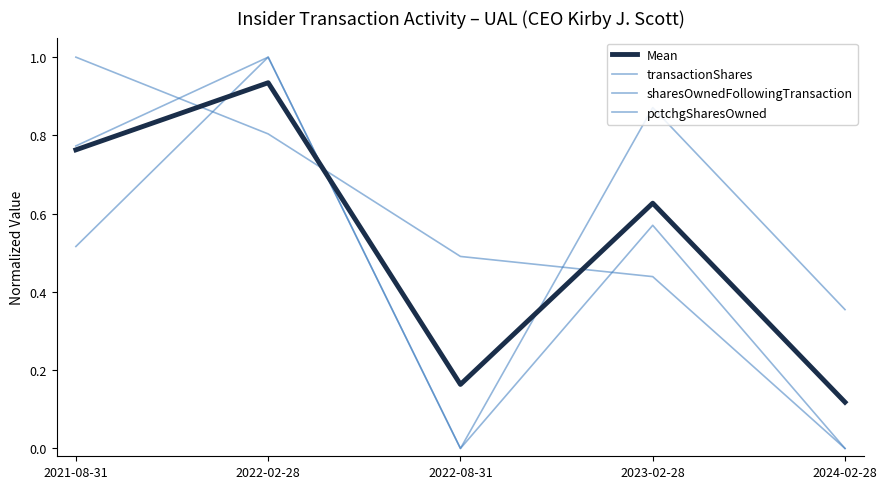

What is the difference between the second highest and minimum values in the transactionShares series?

0.8